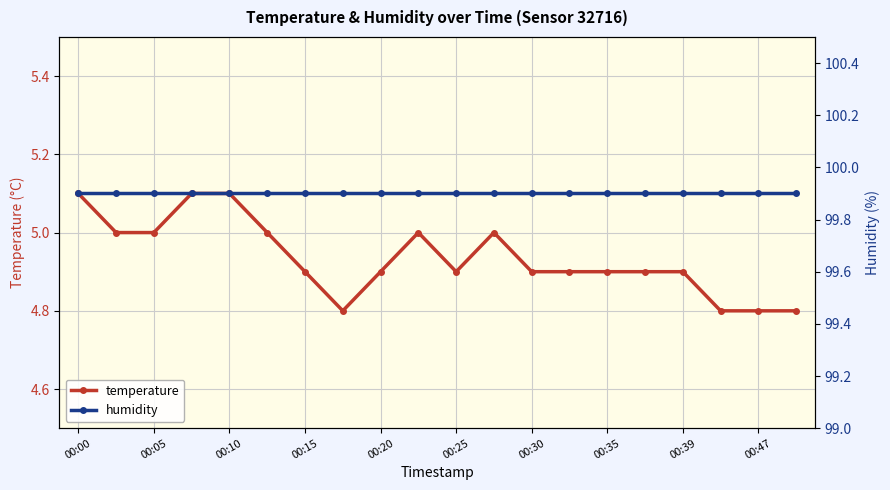

True or false: temperature has a value of 5.1 at 00:10.

True